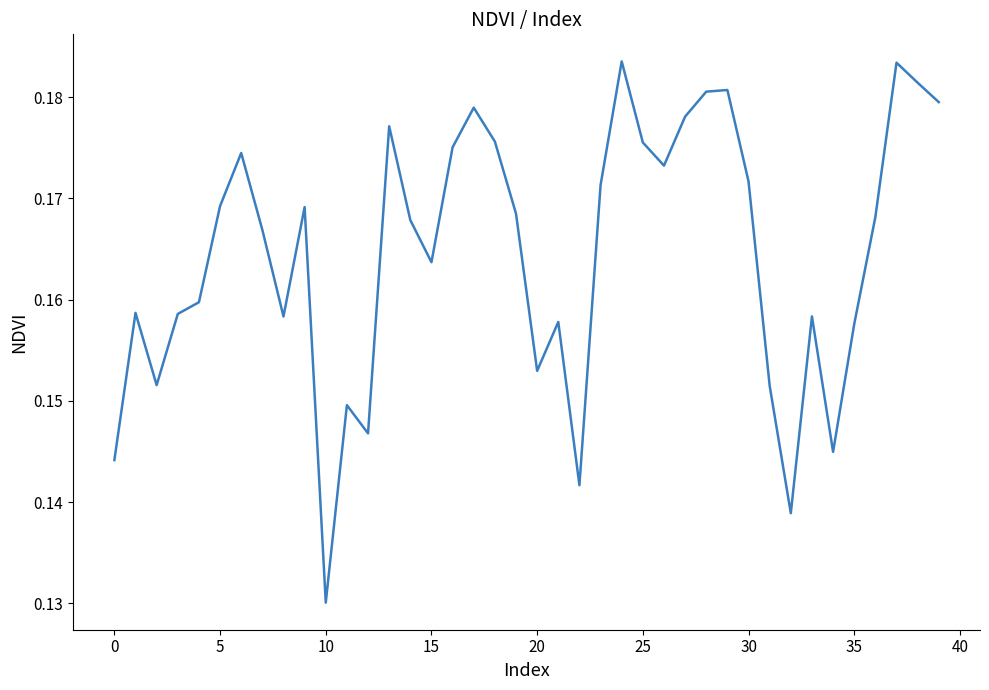

What is the value of the 33rd point from the left?

0.1